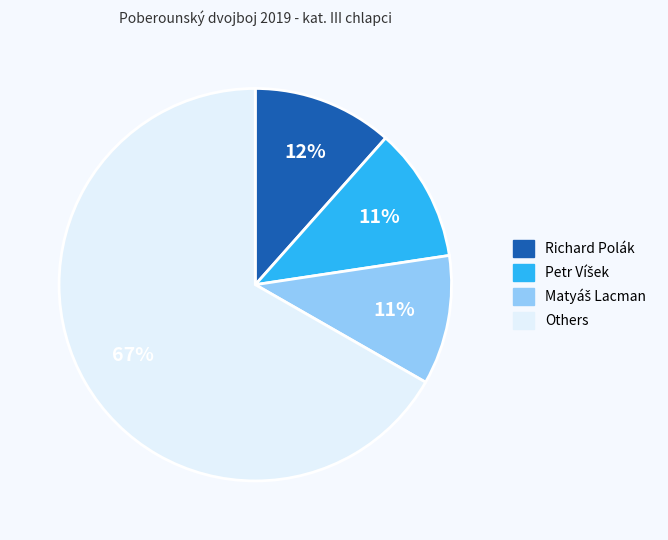

To the nearest percent, what is the average slice percentage?

25%